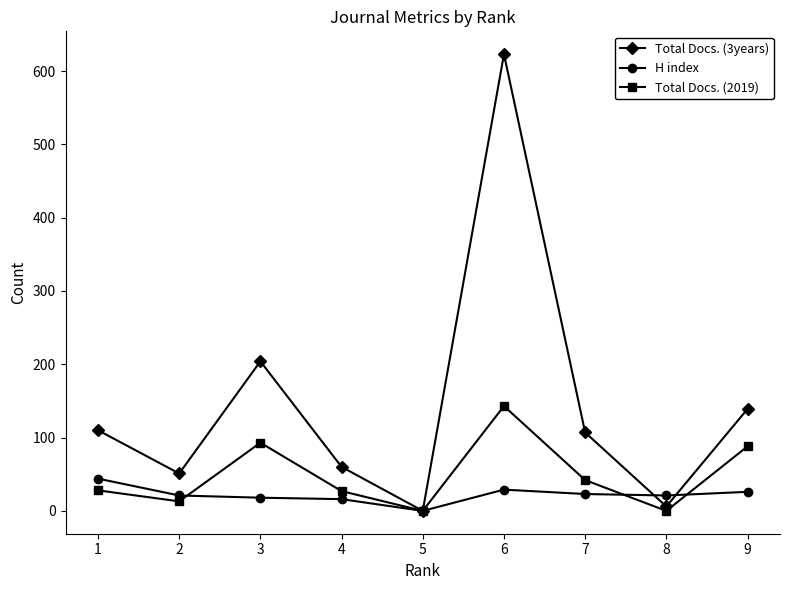

How many data points in Total Docs. (3years) are less than 107?

4